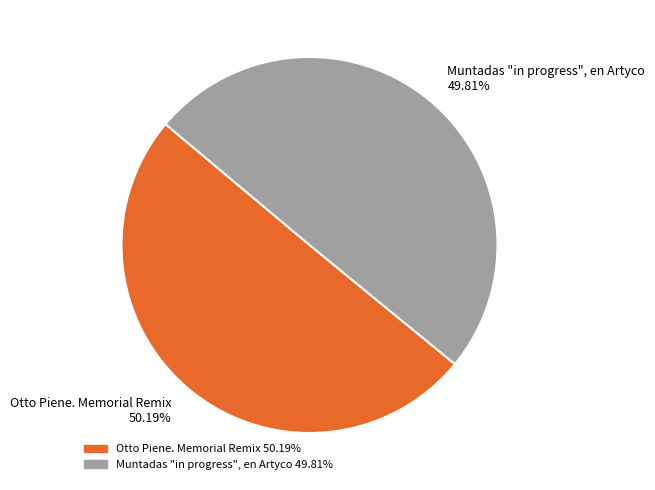

Rank the categories by value from lowest to highest.

Muntadas "in progress", en Artyco, Otto Piene. Memorial Remix